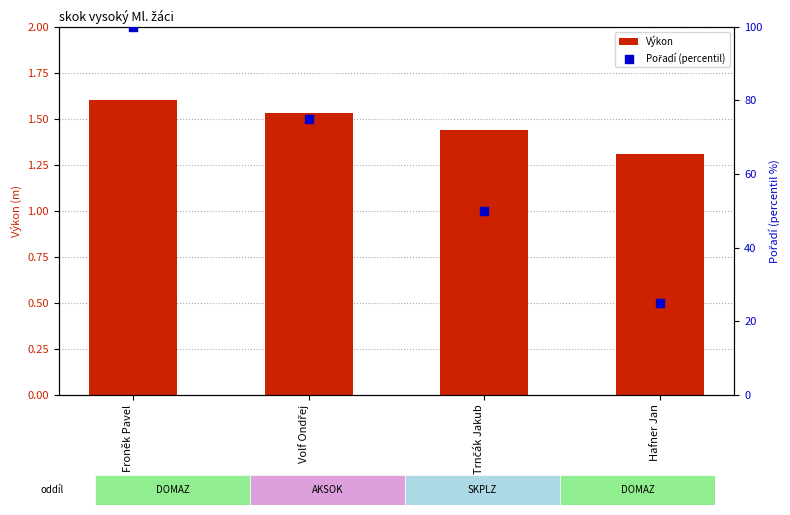

Which series contains the highest Y value?

Pořadí (percentil)